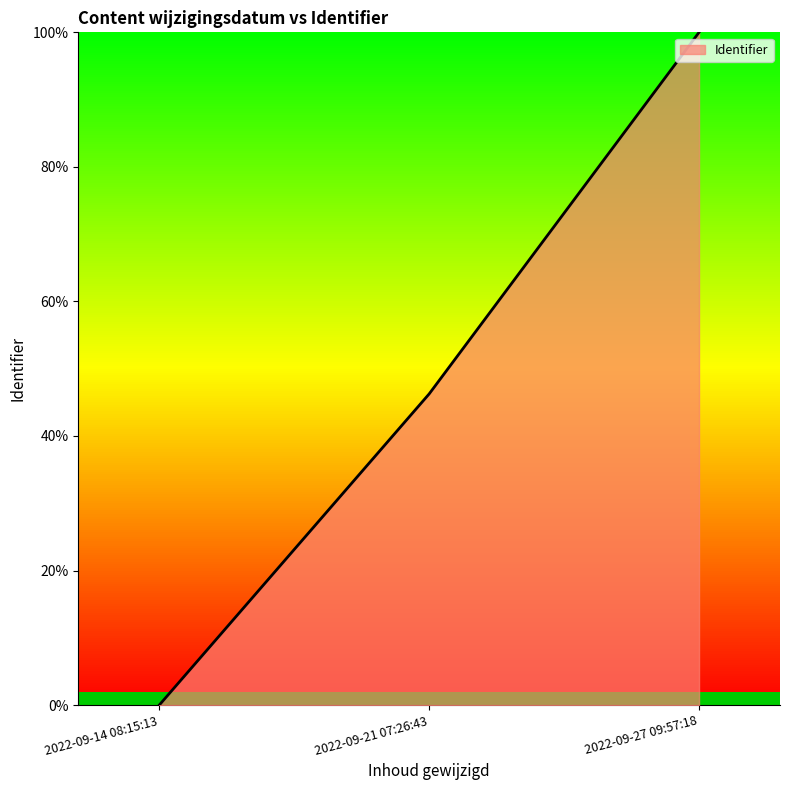

Between 2022-09-21 07:26:43 and 2022-09-27 09:57:18, which is larger?

2022-09-27 09:57:18